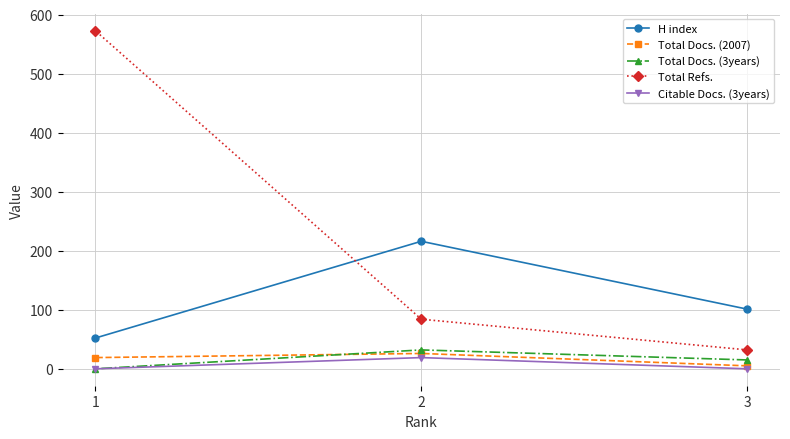

Is it true that Total Docs. (3years) equals 15 at 3?

True